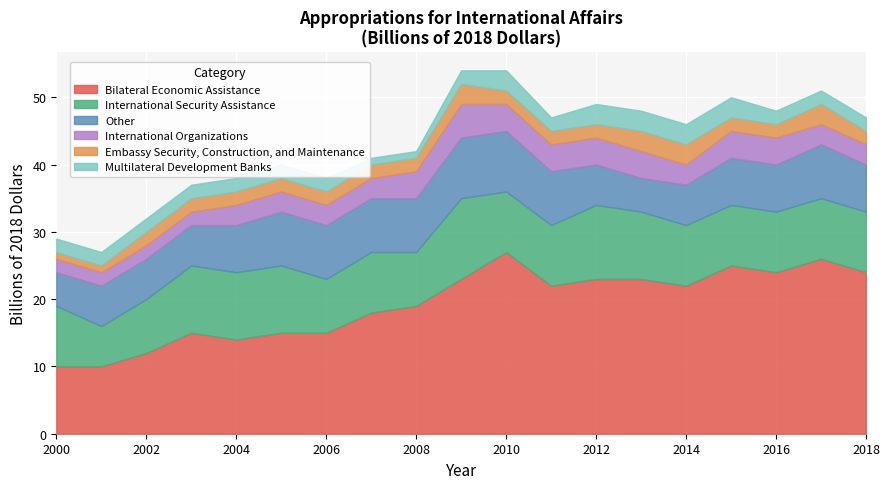

How many lines are shown in the chart?

6